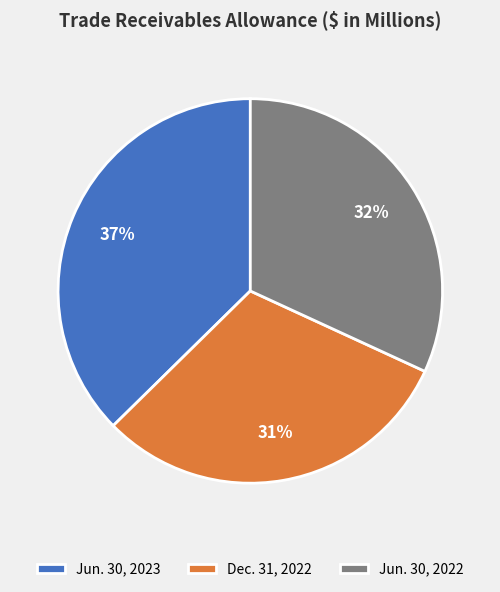

To the nearest percent, what is the average slice percentage?

33%